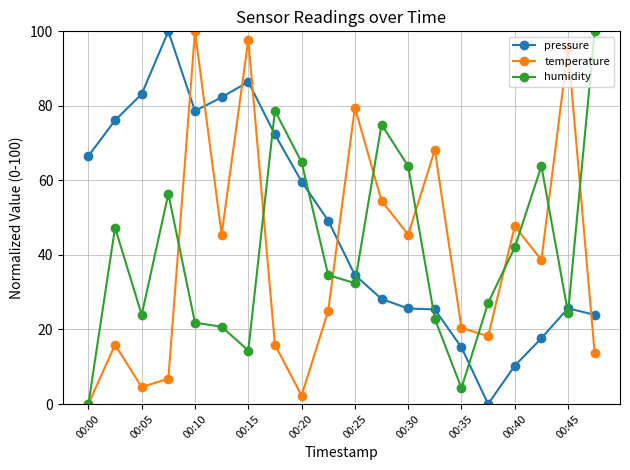

Does the chart have visible grid lines?

Yes